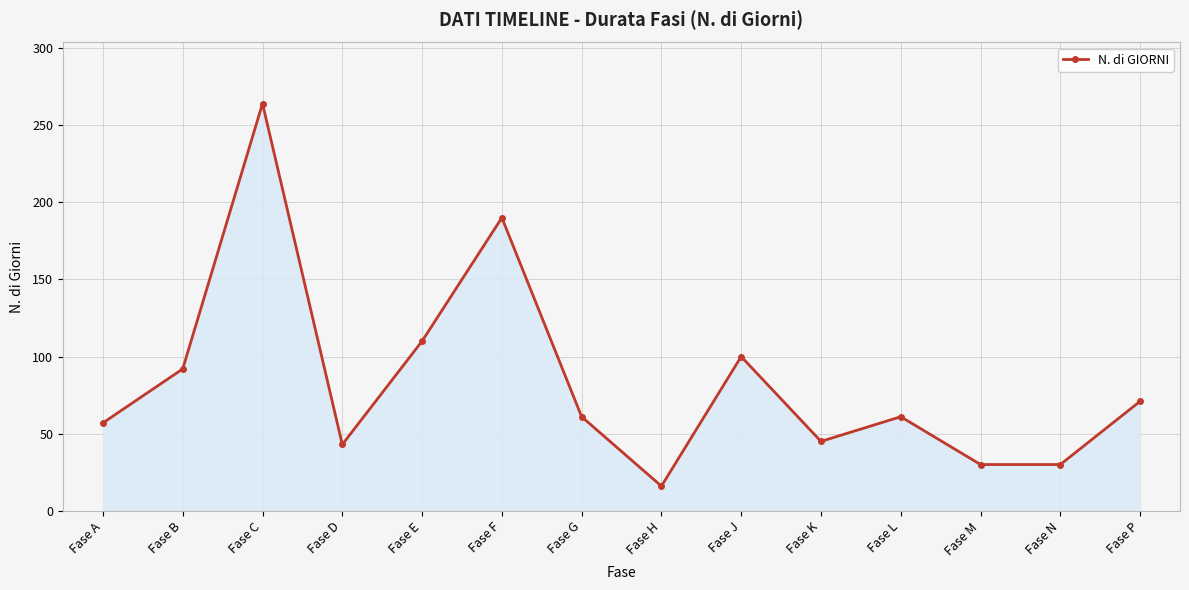

True or false: there are more than 0 points higher than both neighbors.

True